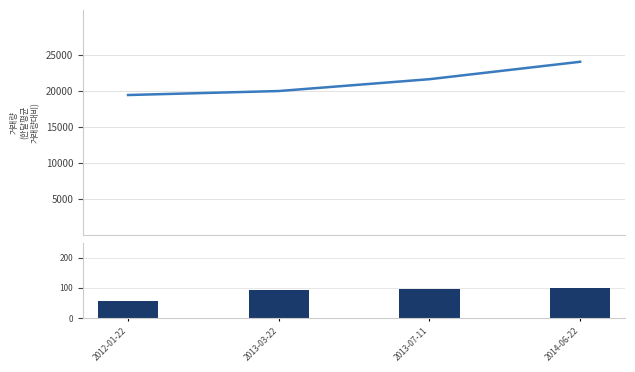

What is the label of the 4th bar from the left?

2014-06-22